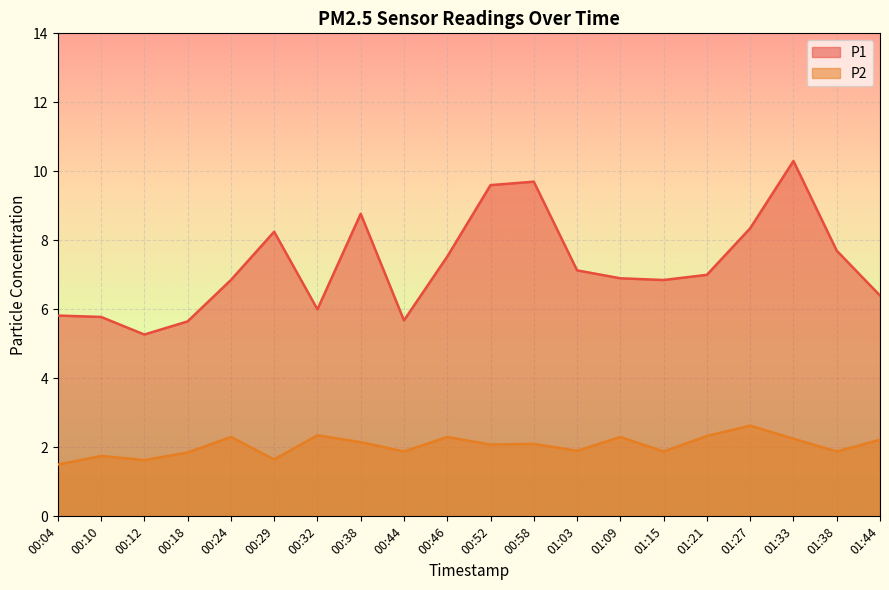

True or false: P1 and P2 intersect in this chart.

False